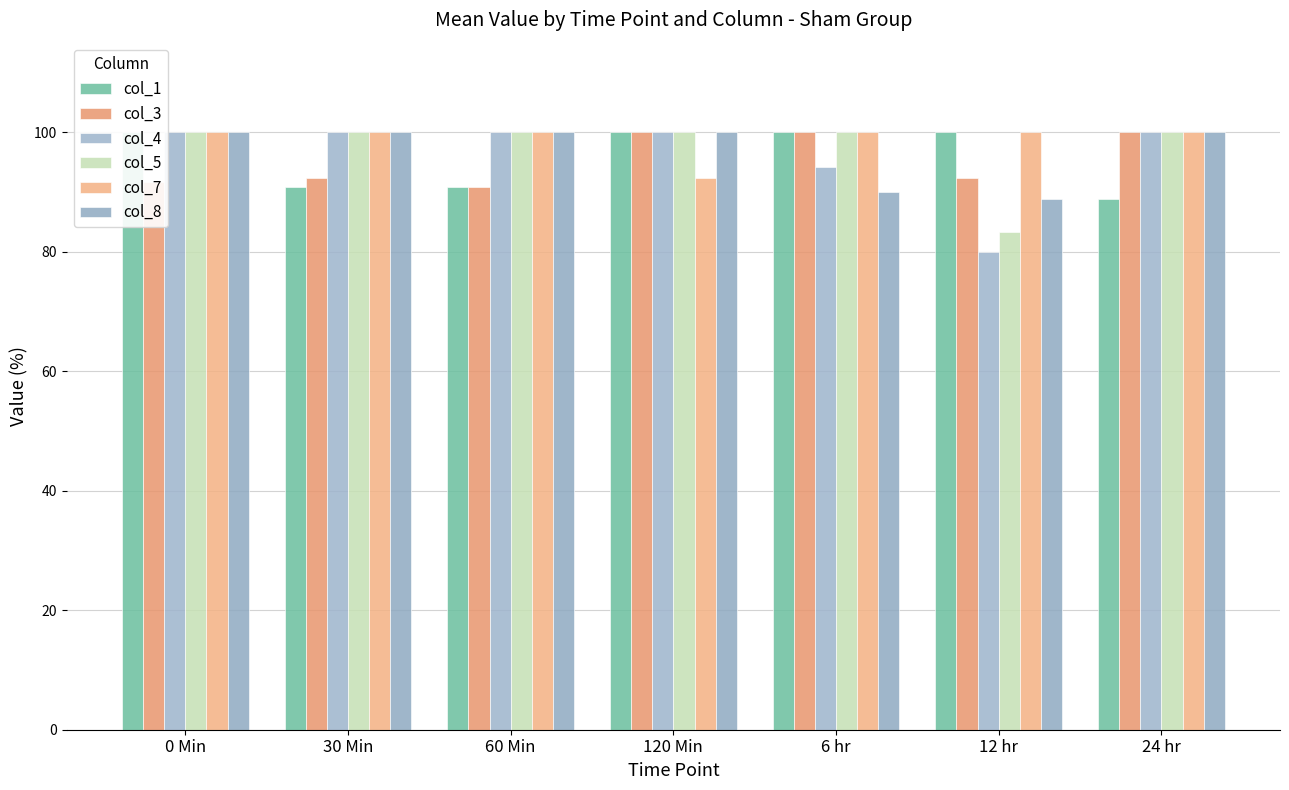

Which has a higher value, 30 Min or 0 Min?

0 Min